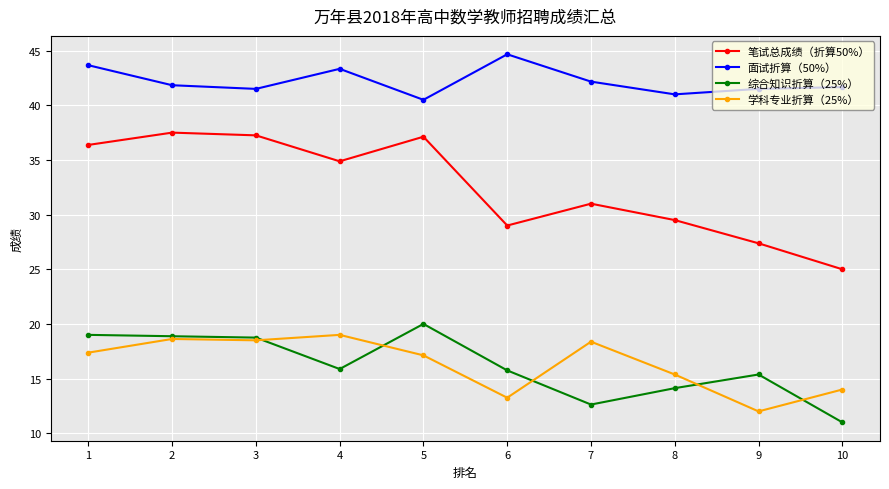

The 学科专业折算（25%） series shows 19.0 at 4. True or false?

True